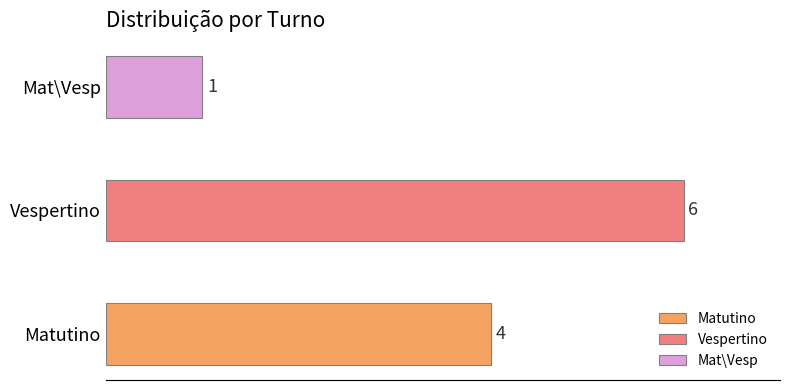

Read the value at Matutino.

4